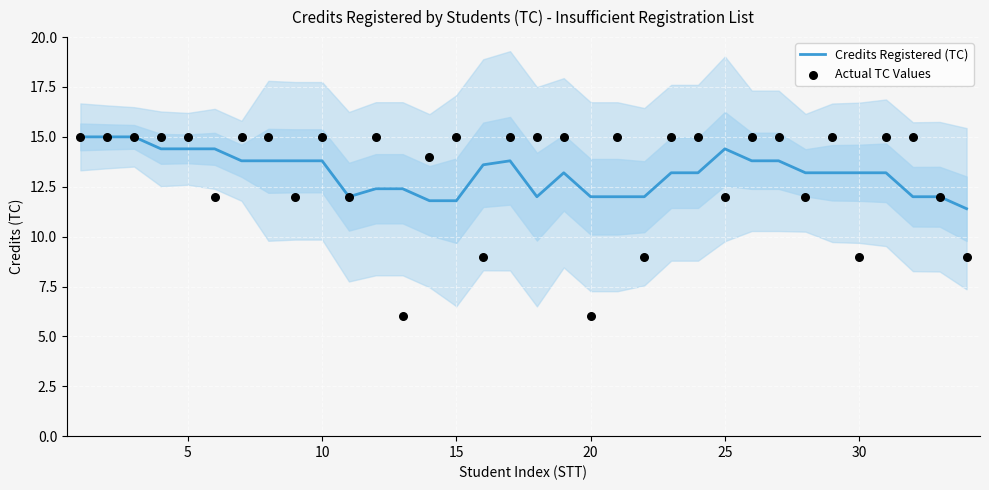

Which series has the largest Y range (max minus min)?

Actual TC Values